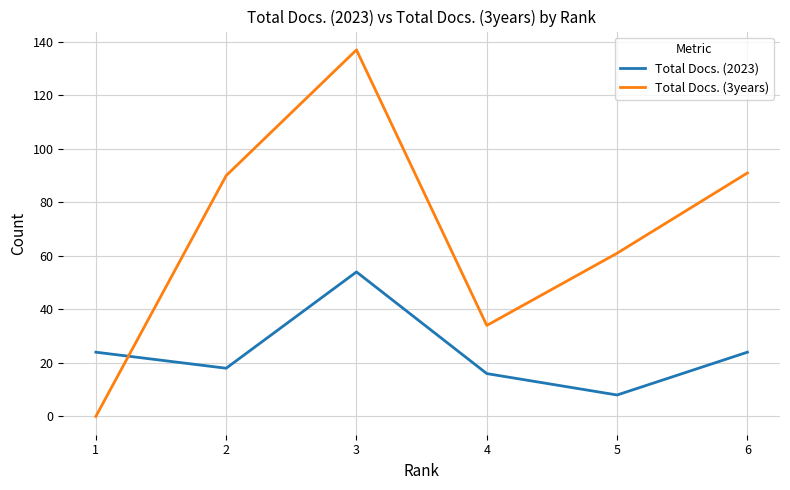

What is the sum of the Total Docs. (2023) values at 6 and 3?

78